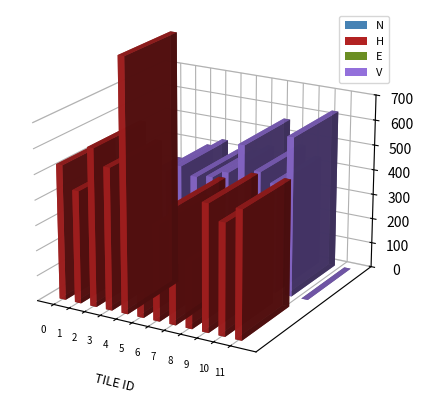

What is the sum of all V values?

4787